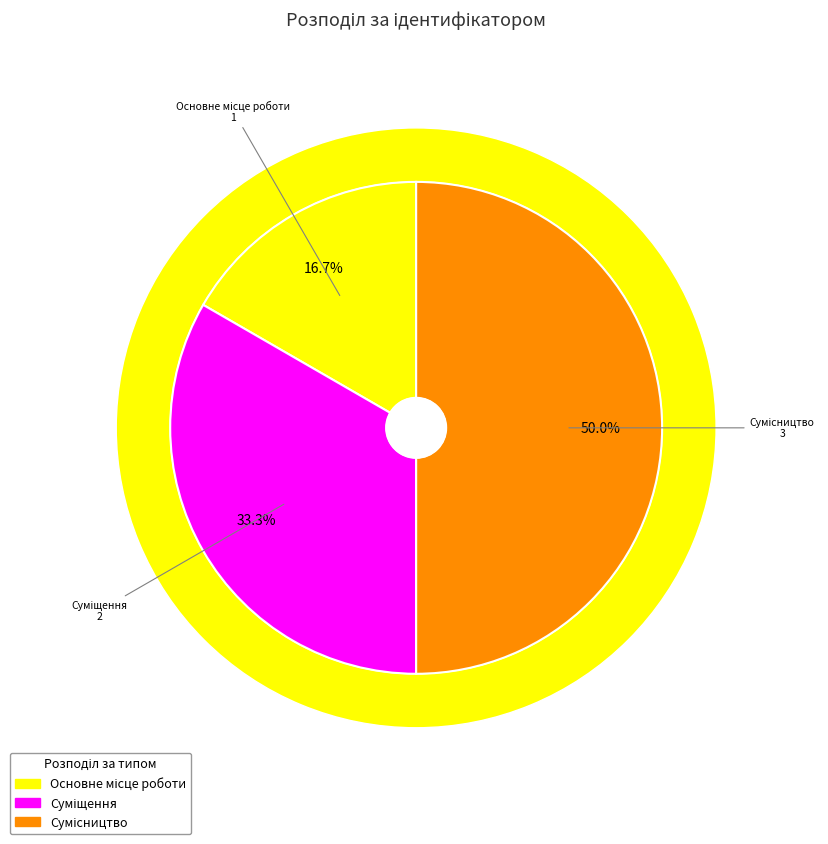

How many segments does this pie chart have?

3